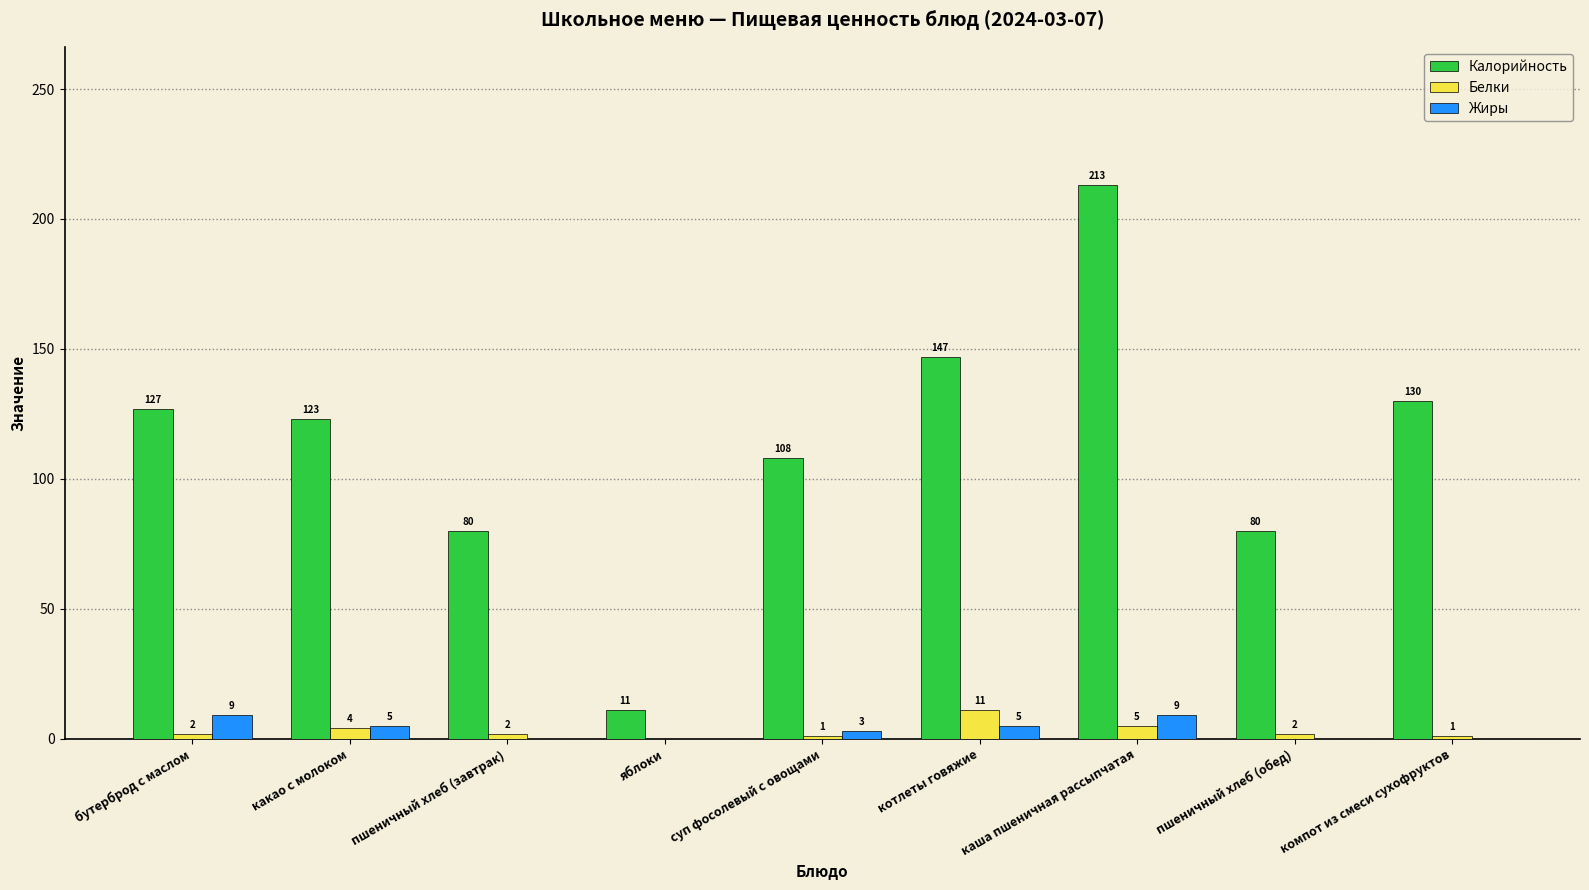

Is it true that Калорийность equals 96 at каша пшеничная рассыпчатая?

False